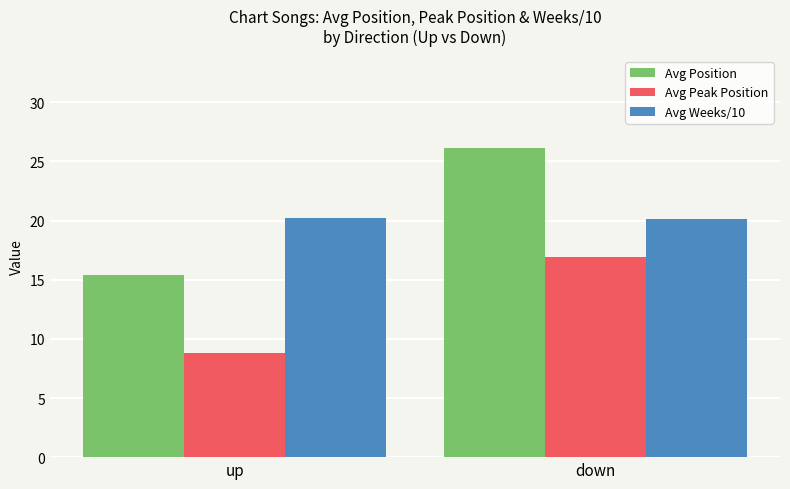

What is the maximum value shown in the chart?

26.1